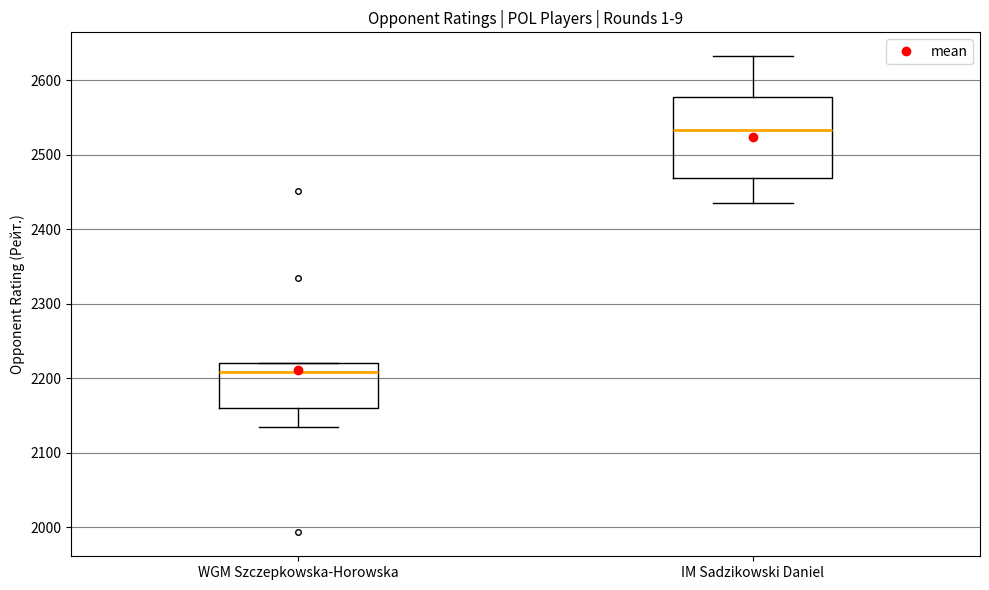

Reading left to right, transcribe this box plot: for each box, give where its median line is, the range the box spans, and where its two whiskers end, as read against the y-axis. The values are not printed on the chart, so give them approximately, as read against the axis.

WGM Szczepkowska-Horowska: median 2210, box 2160 to 2220, whiskers 2130 to 2220
IM Sadzikowski Daniel: median 2530, box 2470 to 2580, whiskers 2440 to 2630